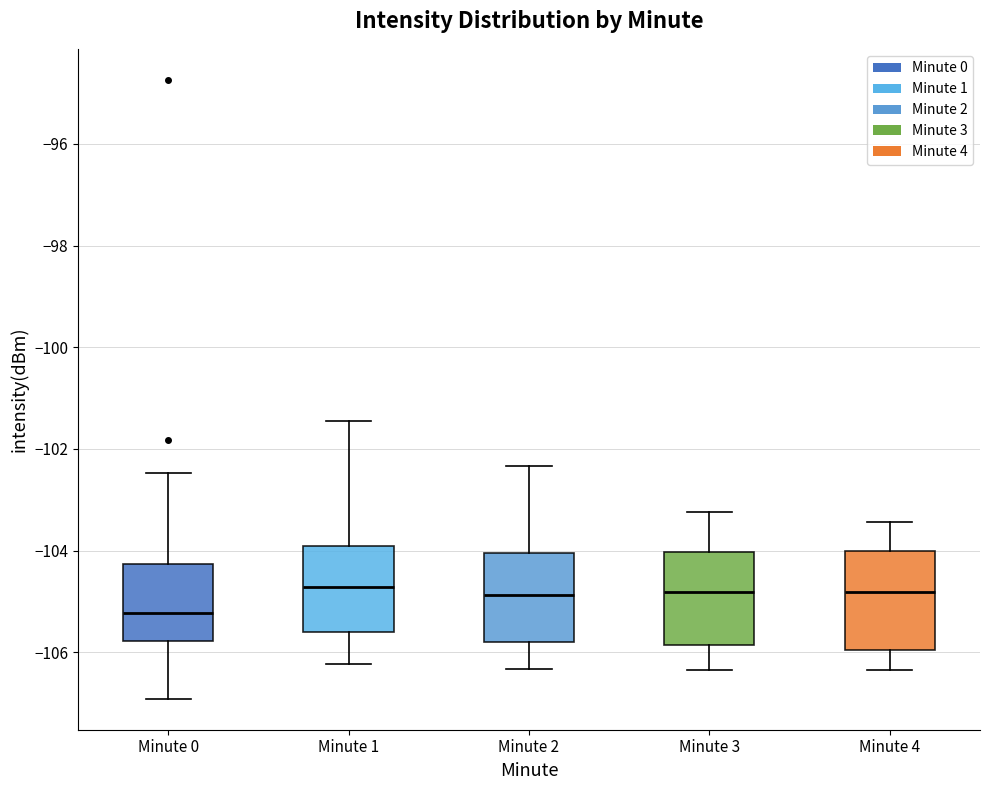

Reading left to right, read every box against the y-axis: the position of its median line, the range the box covers, and the ends of its whiskers. The values are not printed on the chart, so give them approximately, as read against the axis.

Minute 0: median -105.2, box -105.8 to -104.2, whiskers -107.0 to -102.4
Minute 1: median -104.8, box -105.6 to -104.0, whiskers -106.2 to -101.4
Minute 2: median -104.8, box -105.8 to -104.0, whiskers -106.4 to -102.4
Minute 3: median -104.8, box -105.8 to -104.0, whiskers -106.4 to -103.2
Minute 4: median -104.8, box -106.0 to -104.0, whiskers -106.4 to -103.4